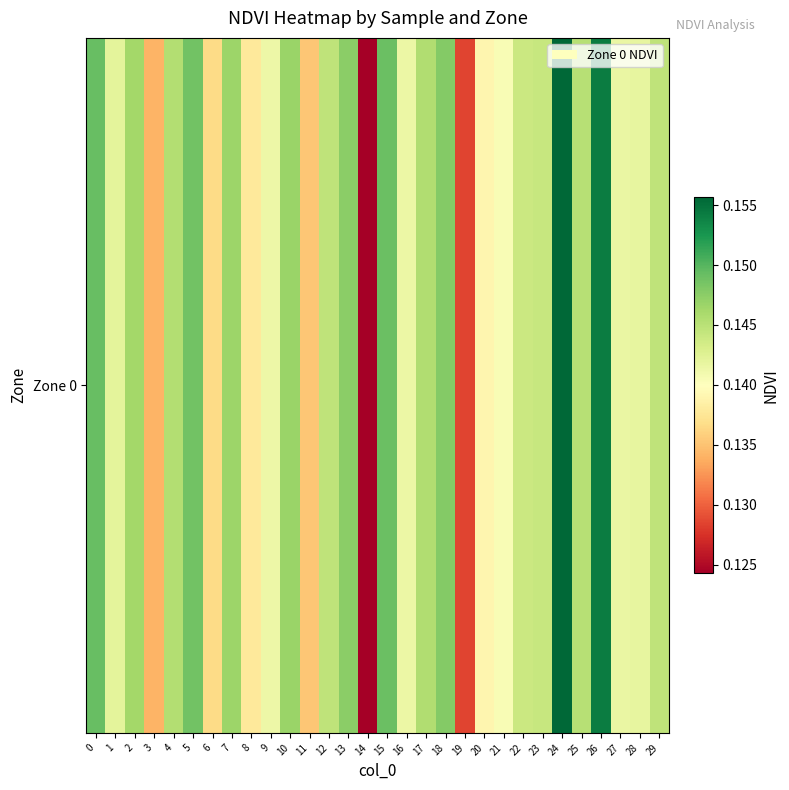

What is the sum of the values at 4 and 7?

0.3